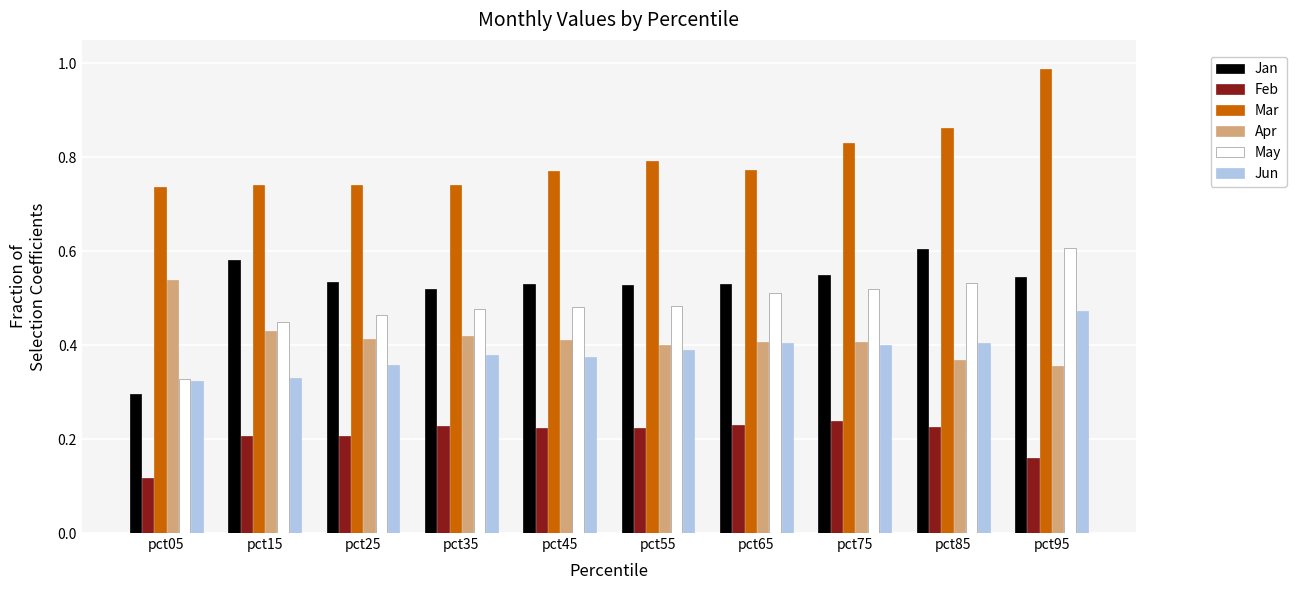

What is the sum of all Jan values?

5.2